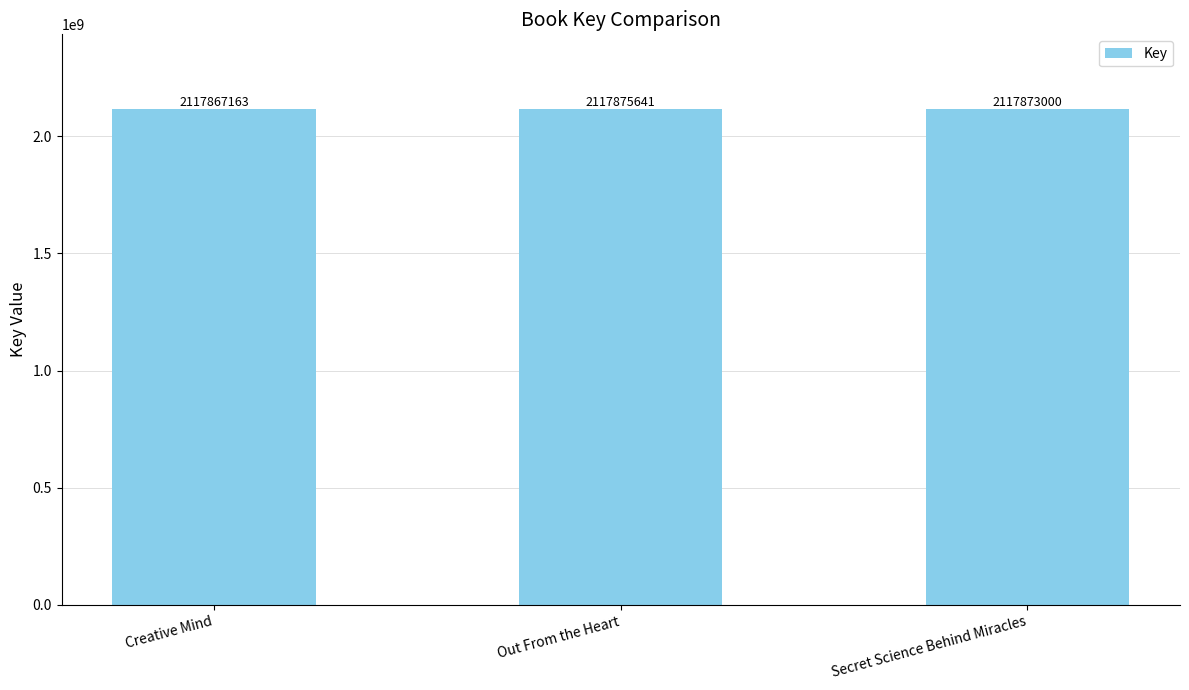

Reading right to left, list all the values displayed in this chart.

Secret Science Behind Miracles=2117873000	Out From the Heart=2117875641	Creative Mind=2117867163